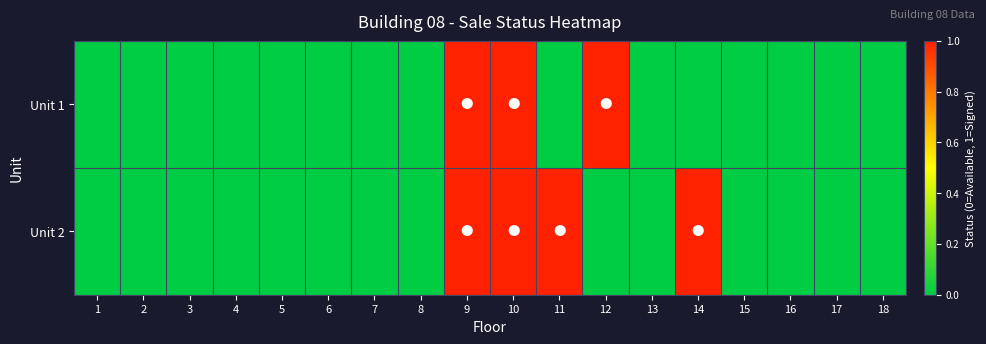

List the series in order of their overall mean, highest first.

Unit 2, Unit 1